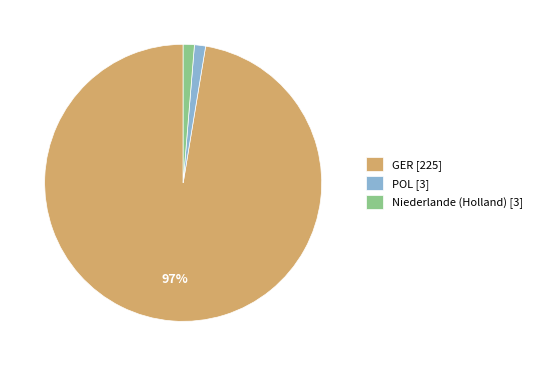

Between POL [3] and GER [225], which is larger?

GER [225]